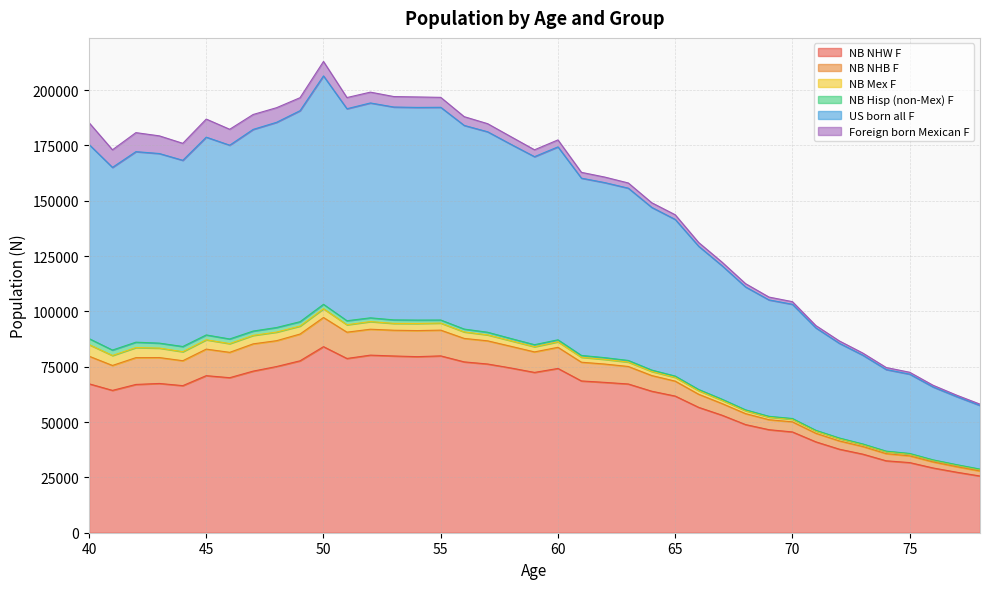

What is the total value across all series at 47?

189008.6